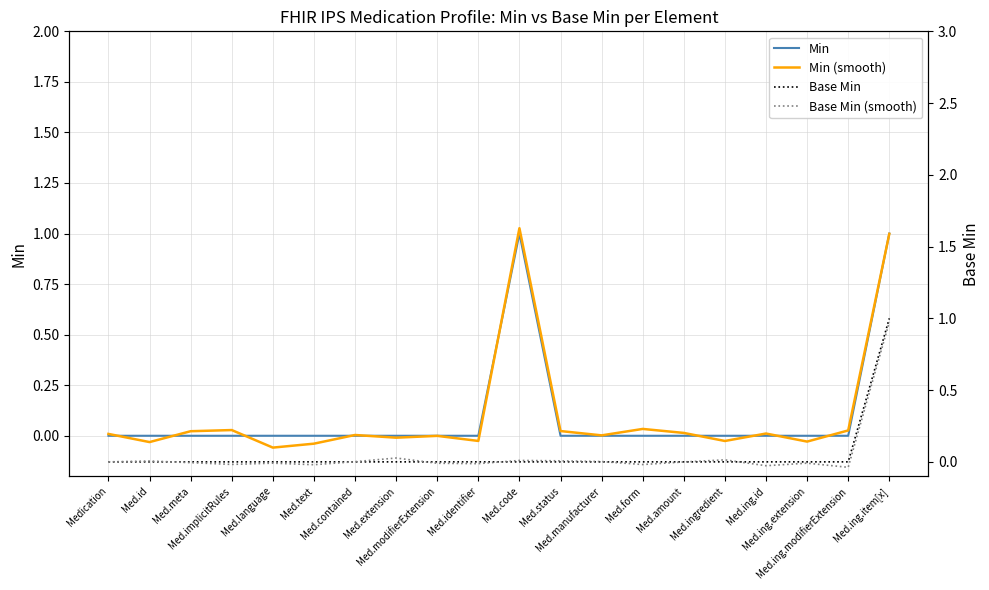

Which series has the largest total across all categories?

Min